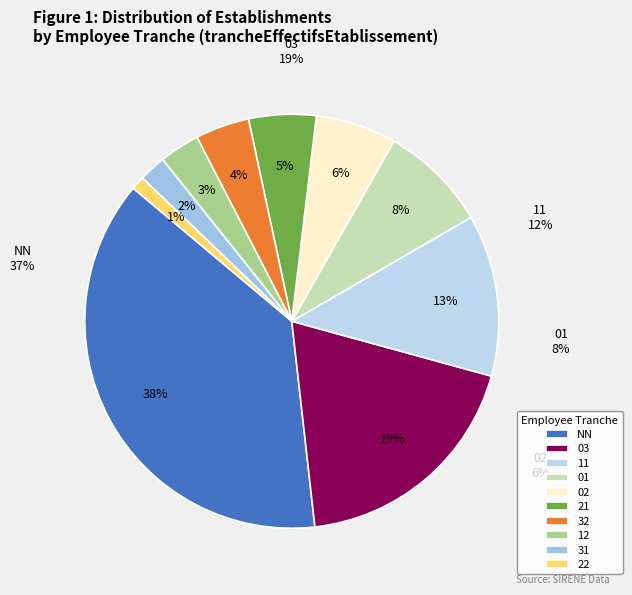

Is it true that 31 is 1% of the pie?

False